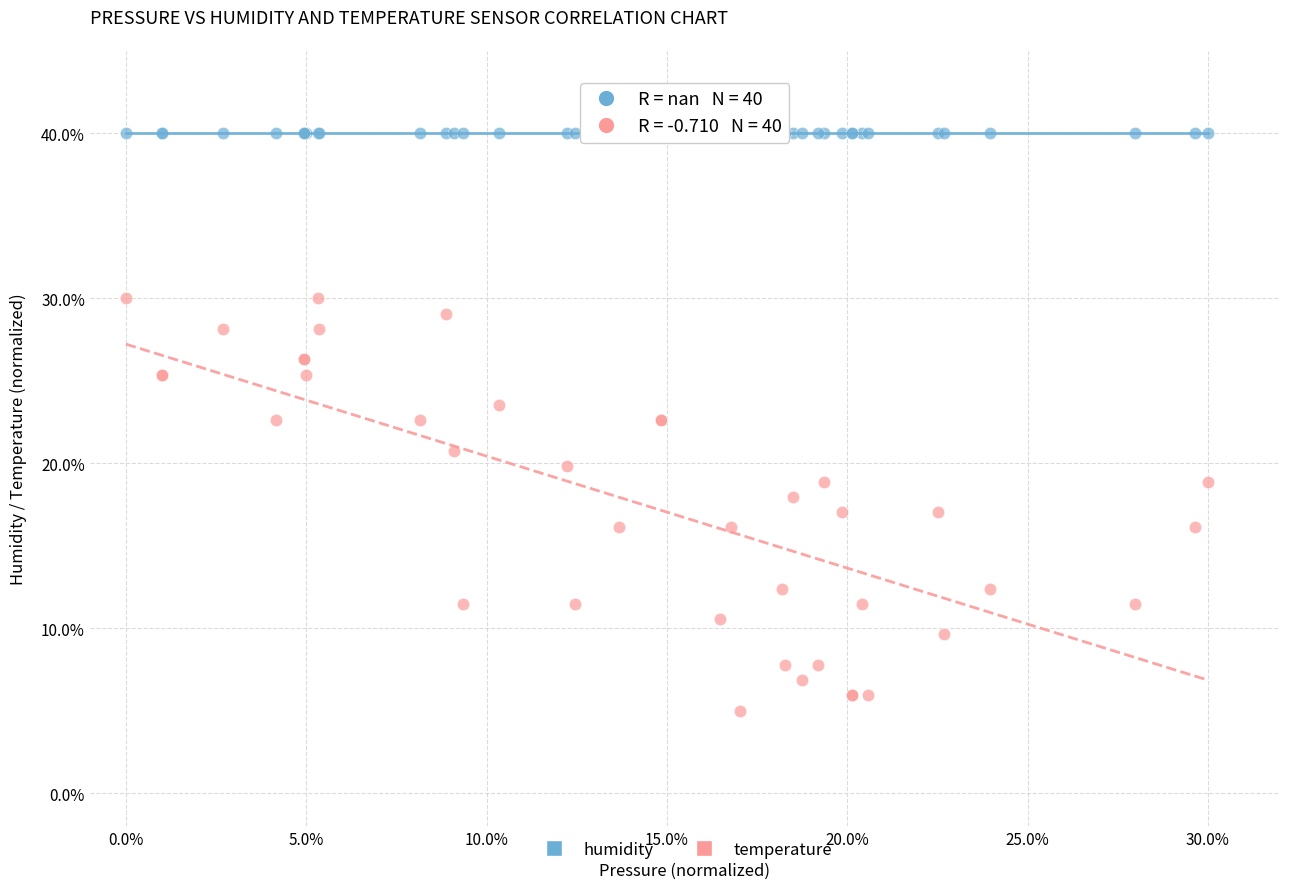

What are all the series names shown in the legend?

humidity, temperature